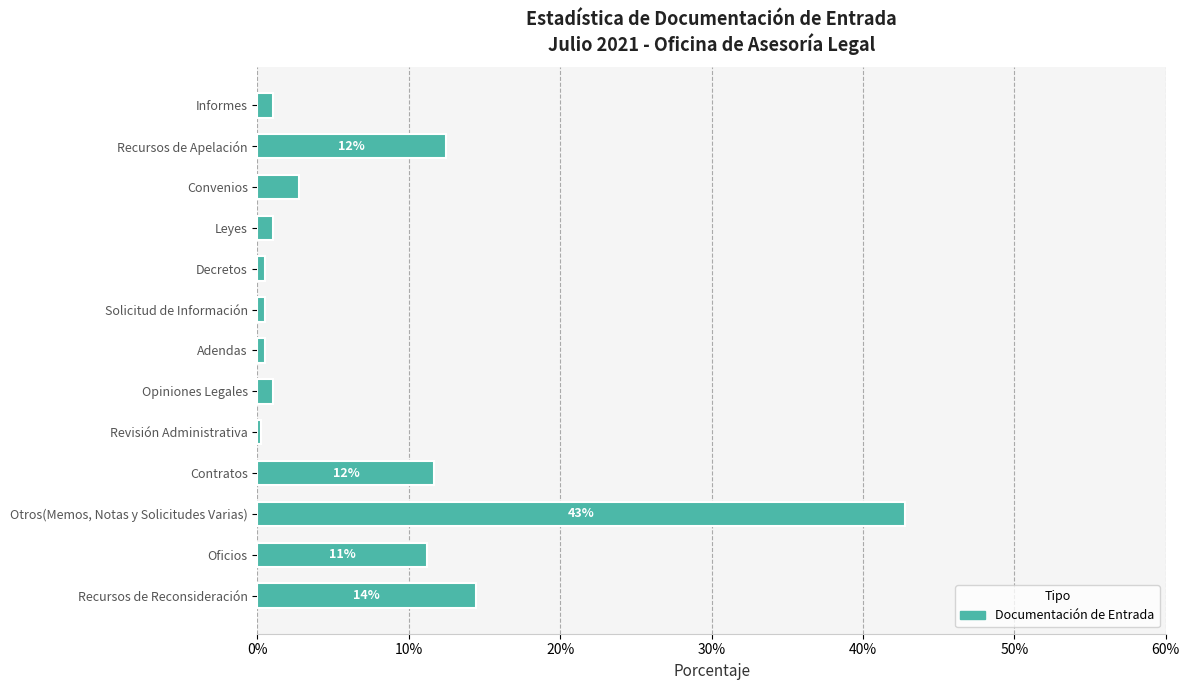

What is the difference between the maximum and second lowest values?

42.3